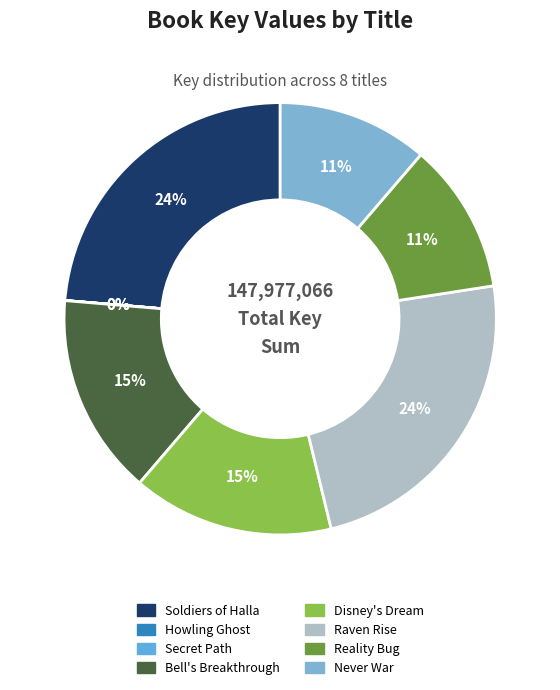

What is the smallest slice in the pie chart?

Secret Path